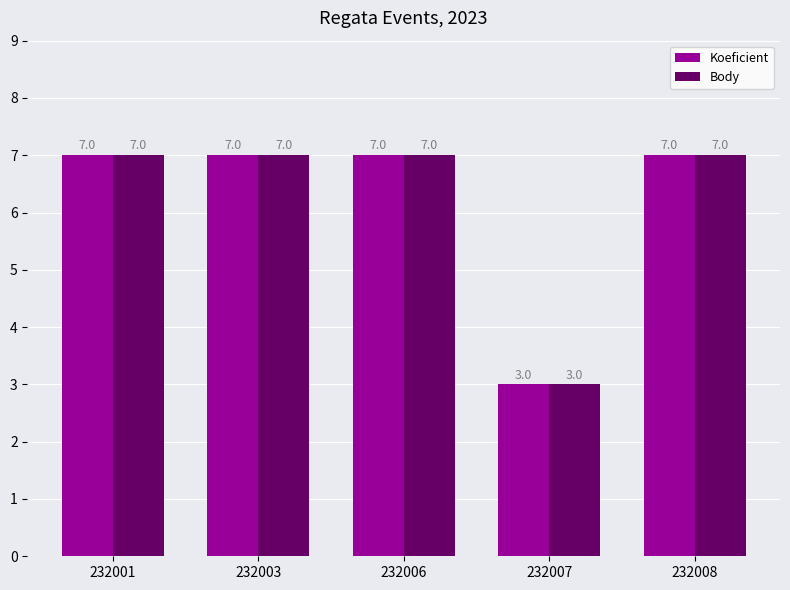

What is the sum of all Body values?

31